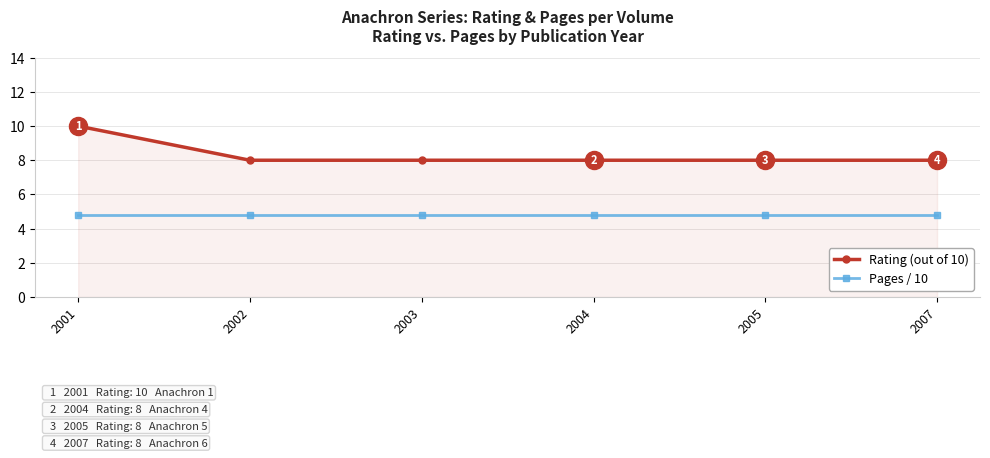

Which label corresponds to the largest value in the chart?

2001